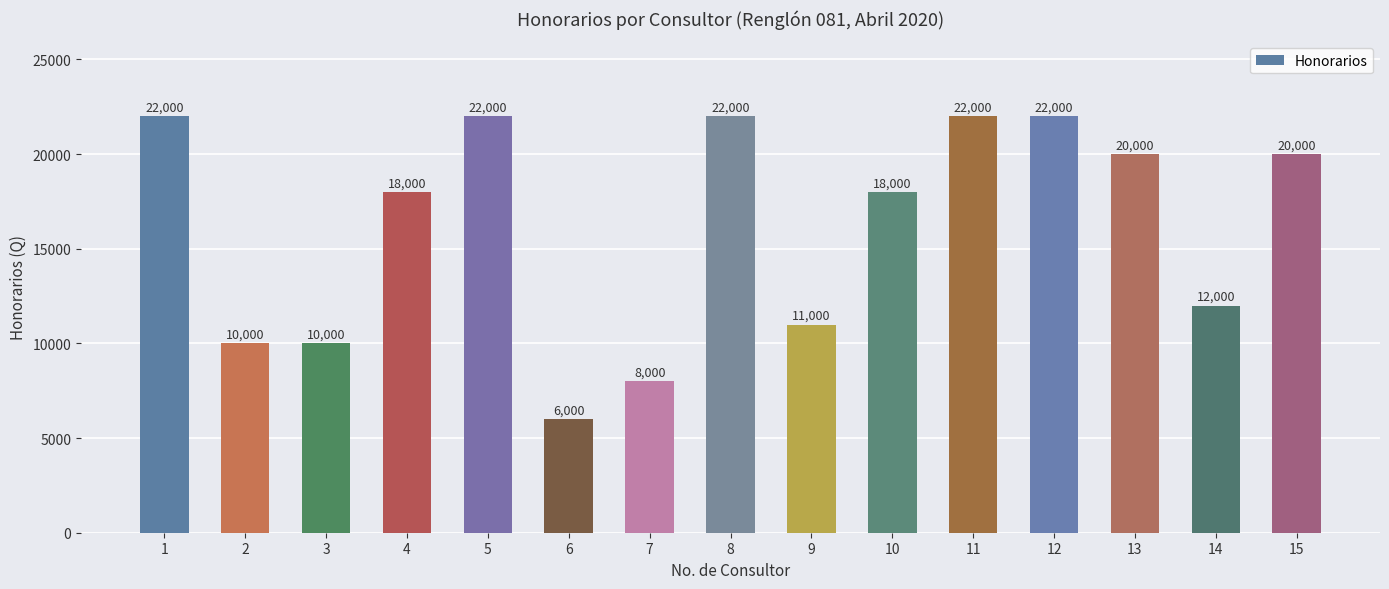

At which label is the value closest to 14000?

14